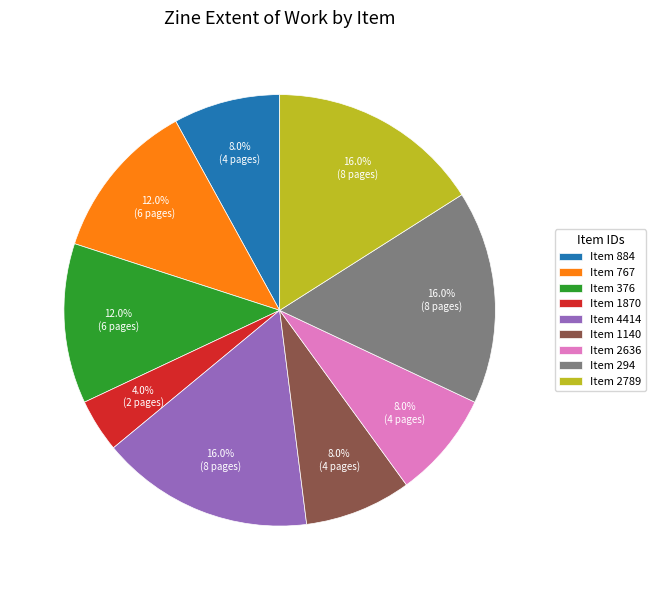

Which has a higher value, Item 2789 or Item 767?

Item 2789